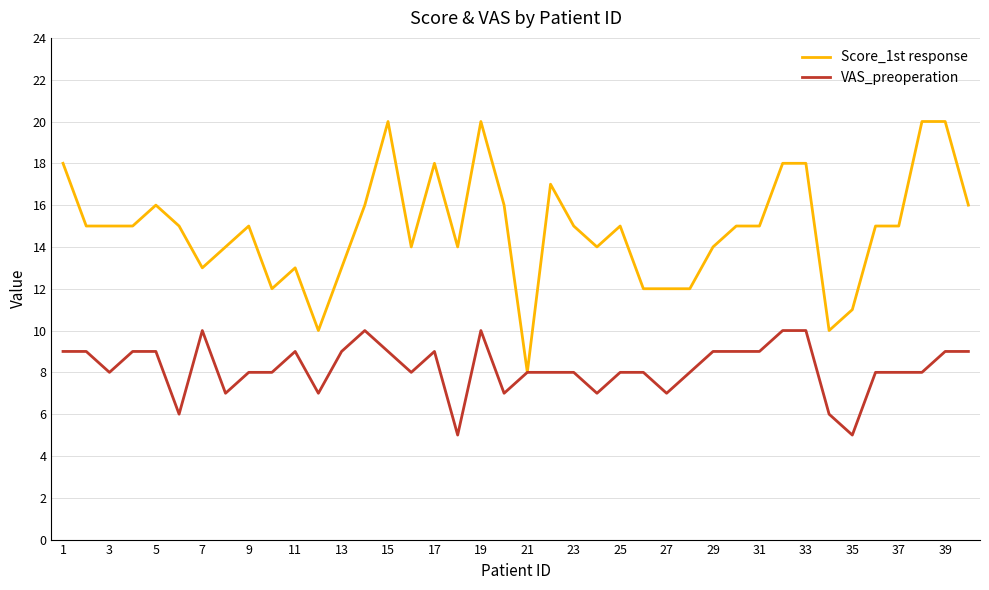

Which series has the widest spread of values?

Score_1st response